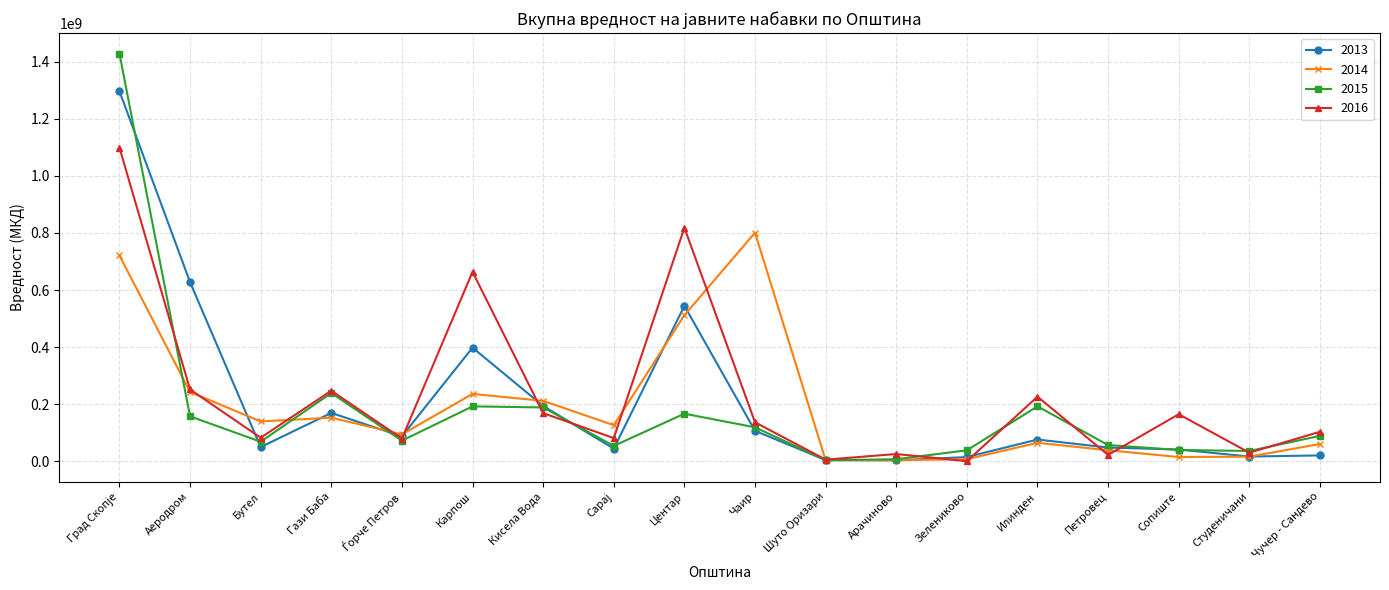

At which category does 2015 reach its first local peak?

Гази Баба